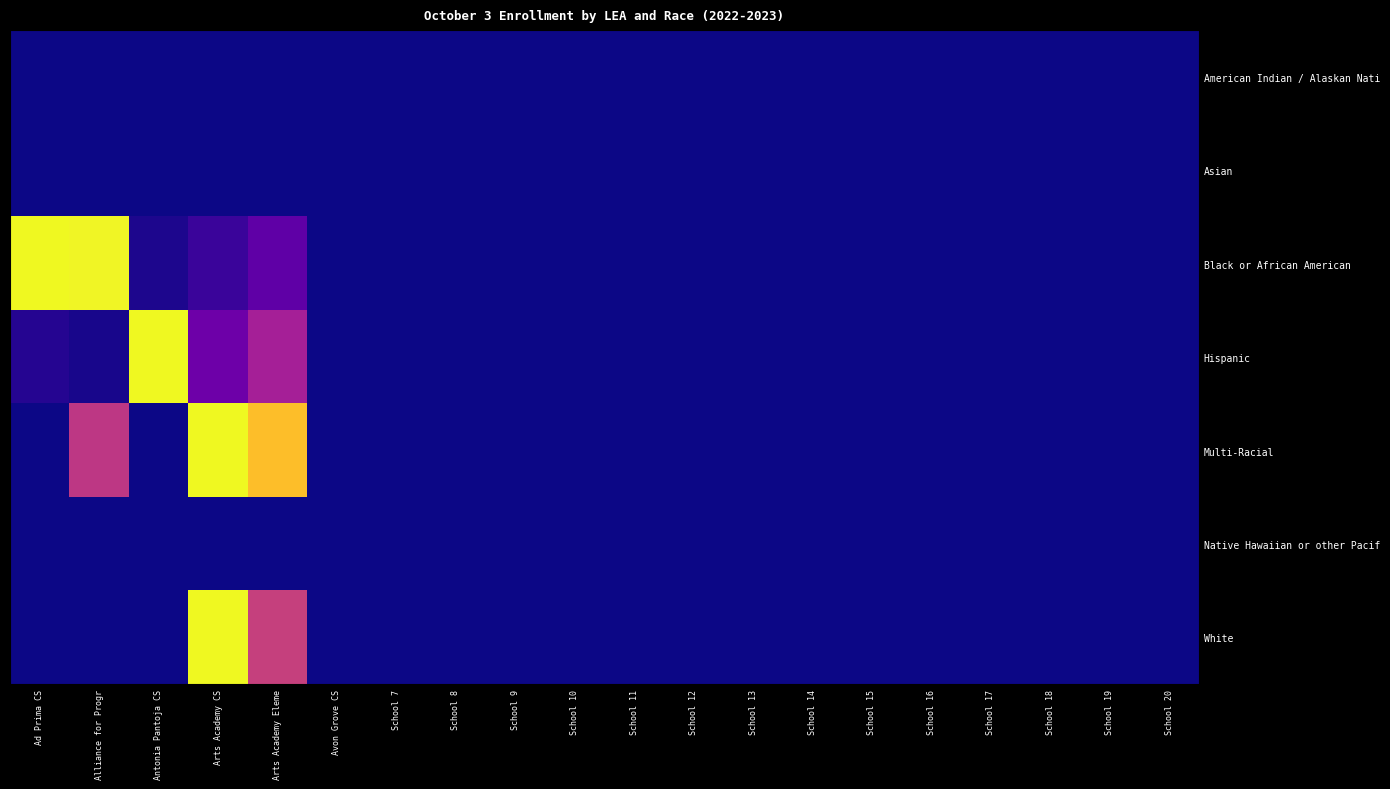

Which label corresponds to the smallest value in the chart?

Ad Prima CS